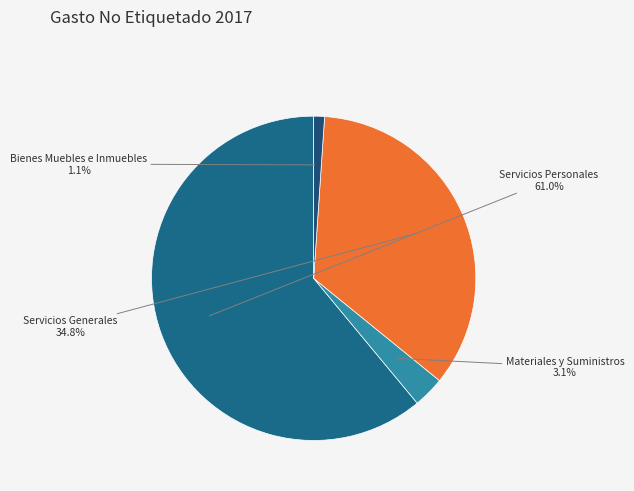

To the nearest percent, what is the combined percentage of Servicios Personales and Bienes Muebles e Inmuebles?

62%